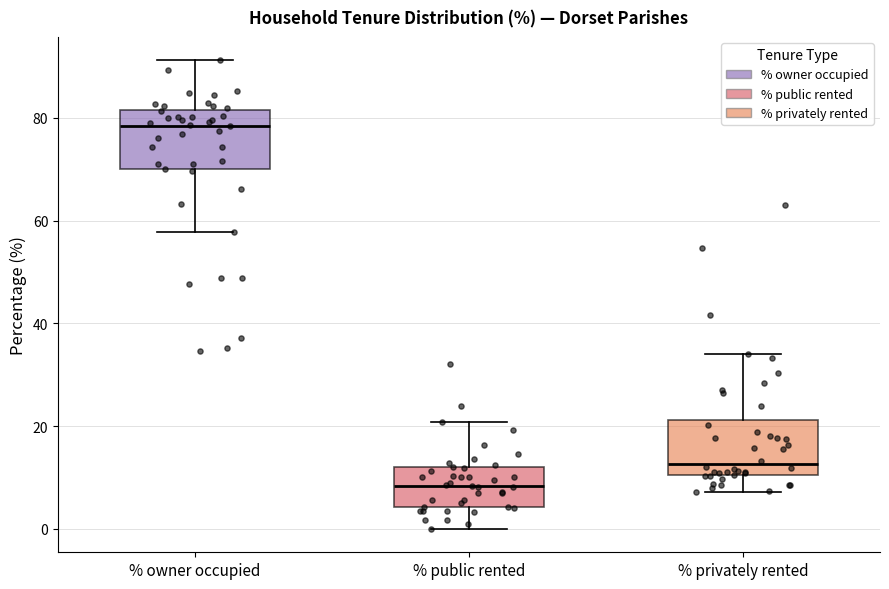

Reading left to right, transcribe this box plot: for each box, give where its median line is, the range the box spans, and where its two whiskers end, as read against the y-axis. The values are not printed on the chart, so give them approximately, as read against the axis.

% owner occupied: median 78, box 70 to 82, whiskers 58 to 92
% public rented: median 8, box 4 to 12, whiskers 0 to 20
% privately rented: median 12, box 10 to 22, whiskers 8 to 34